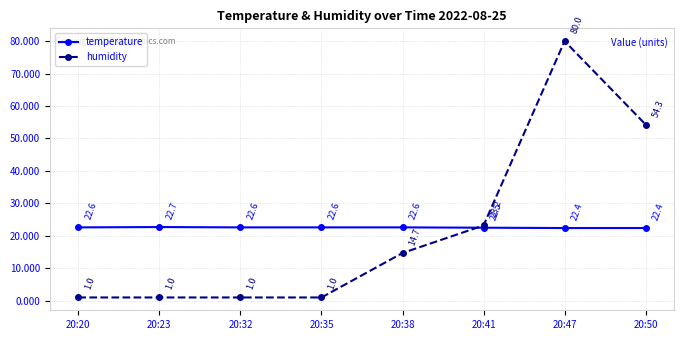

What is the value of the humidity point at the 4th from the left?

1.0